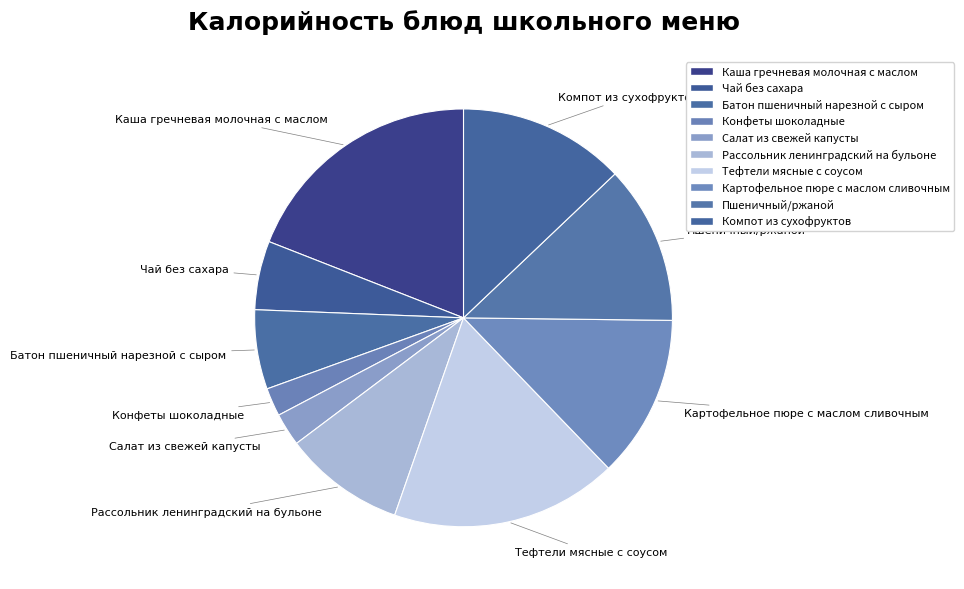

How many slices are in this pie chart?

10